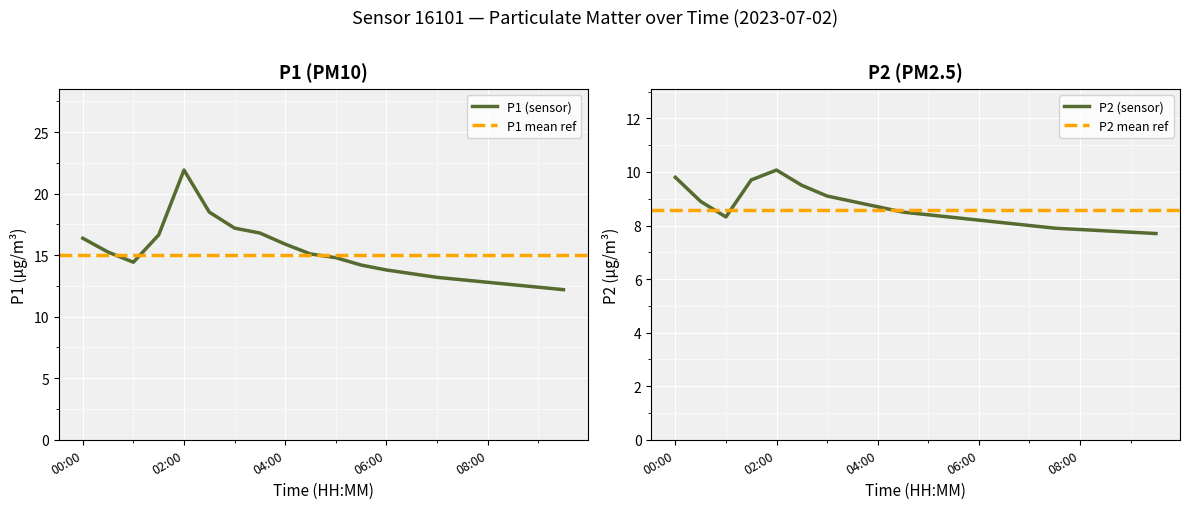

The value of P2 at 05:30 is 14.2. True or false?

False